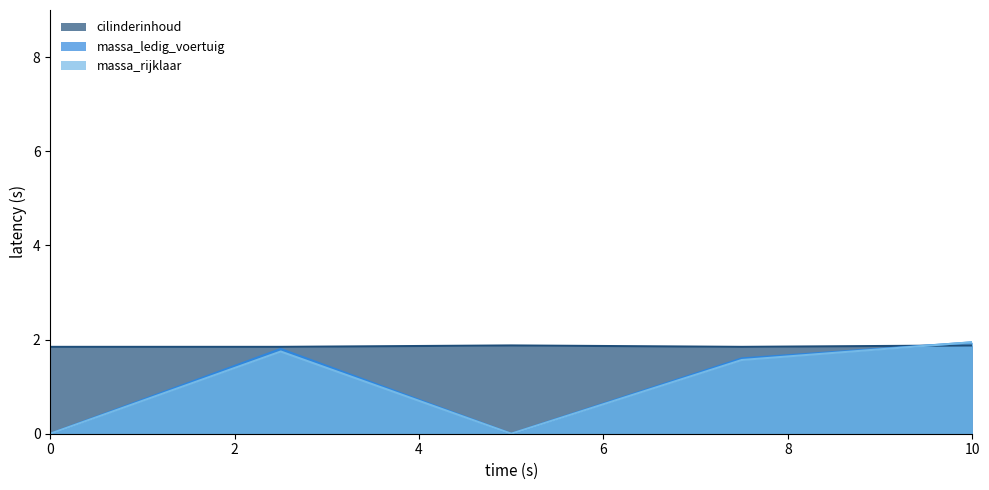

True or false: cilinderinhoud and massa_rijklaar intersect in this chart.

True